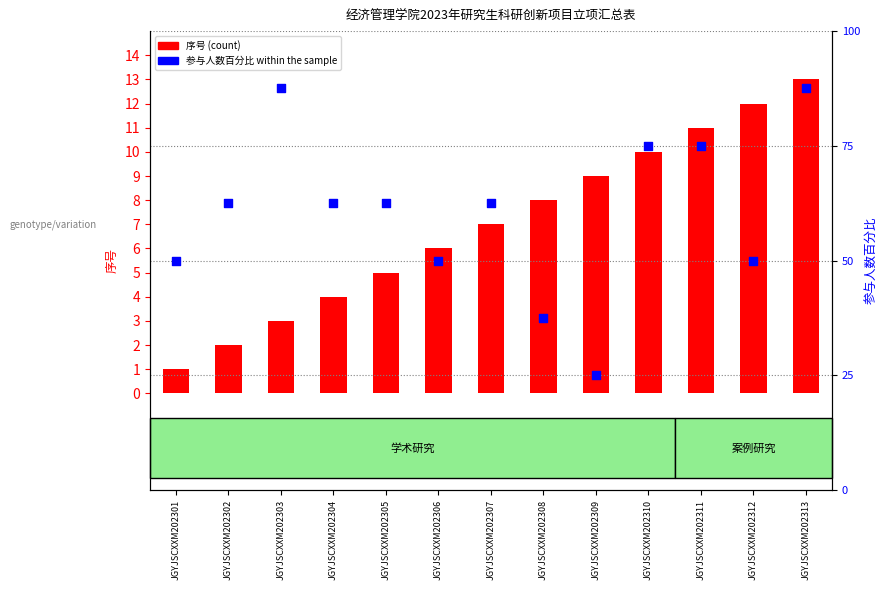

Which series reaches the minimum Y coordinate?

序号 (count)